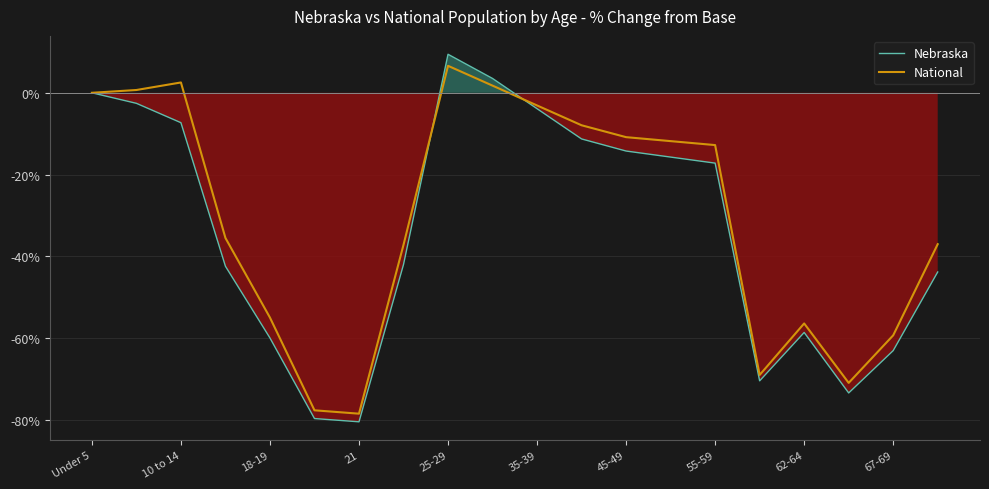

What is the lowest value of the Nebraska series?

-80.4